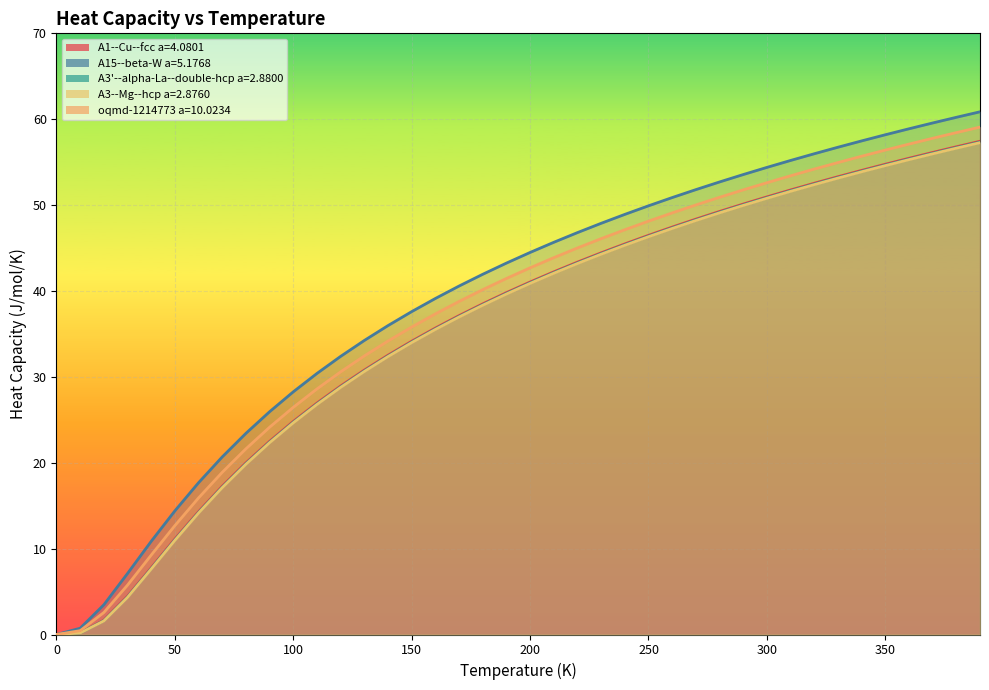

What is the label of the 38th point from the right?

20.0